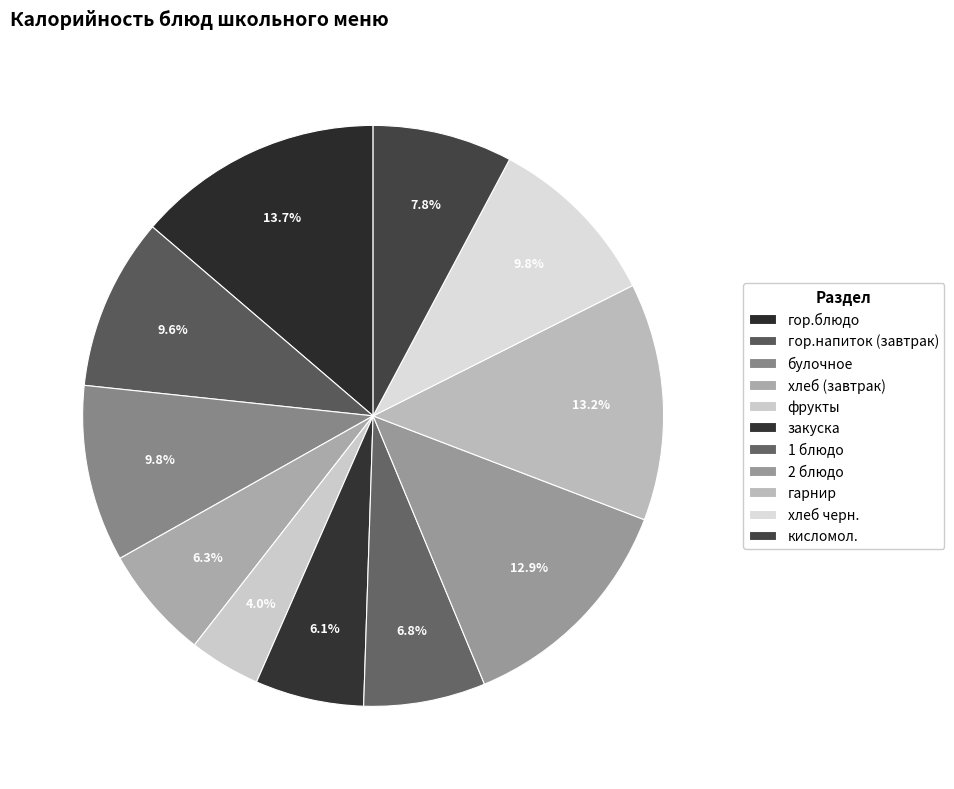

To the nearest percent, what is the combined percentage of хлеб черн. and булочное?

20%